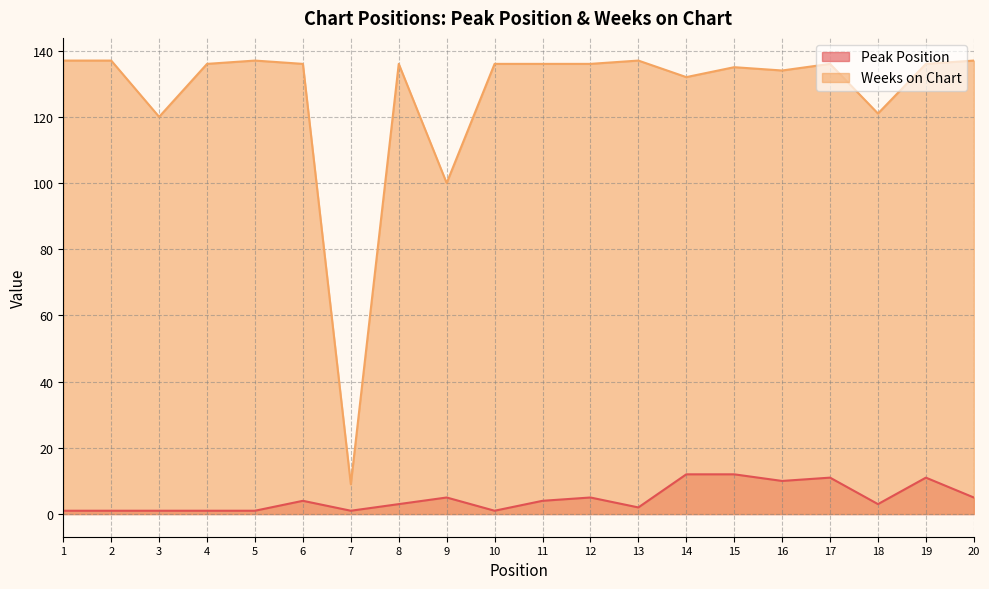

How many data points does each series have?

20